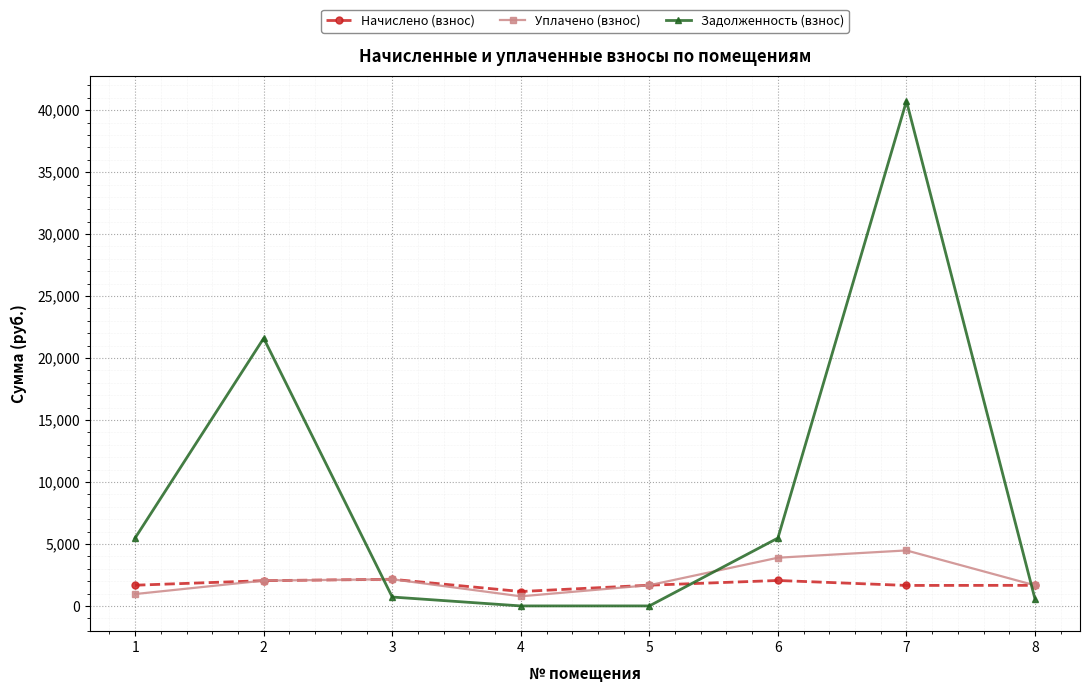

At which category does the chart reach its peak across all series?

7